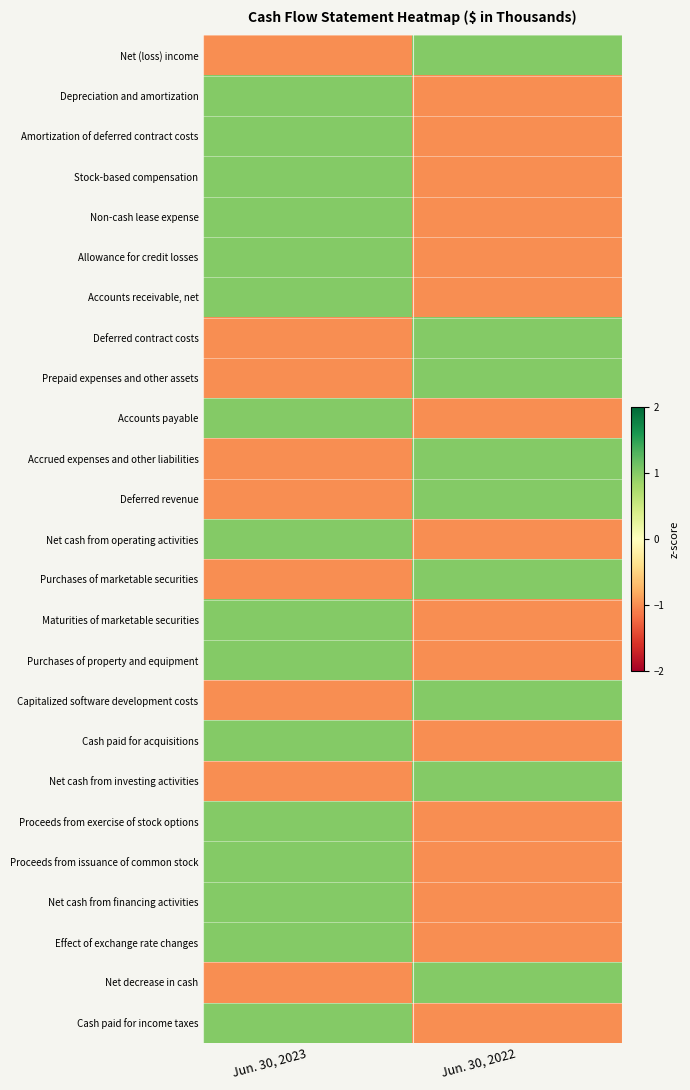

Reading left to right, extract all data points from this chart.

Net (loss) income: Jun. 30, 2023=-1	Jun. 30, 2022=1
Depreciation and amortization: Jun. 30, 2023=1	Jun. 30, 2022=-1
Amortization of deferred contract costs: Jun. 30, 2023=1	Jun. 30, 2022=-1
Stock-based compensation: Jun. 30, 2023=1	Jun. 30, 2022=-1
Non-cash lease expense: Jun. 30, 2023=1	Jun. 30, 2022=-1
Allowance for credit losses: Jun. 30, 2023=1	Jun. 30, 2022=-1
Accounts receivable, net: Jun. 30, 2023=1	Jun. 30, 2022=-1
Deferred contract costs: Jun. 30, 2023=-1	Jun. 30, 2022=1
Prepaid expenses and other assets: Jun. 30, 2023=-1	Jun. 30, 2022=1
Accounts payable: Jun. 30, 2023=1	Jun. 30, 2022=-1
Accrued expenses and other liabilities: Jun. 30, 2023=-1	Jun. 30, 2022=1
Deferred revenue: Jun. 30, 2023=-1	Jun. 30, 2022=1
Net cash from operating activities: Jun. 30, 2023=1	Jun. 30, 2022=-1
Purchases of marketable securities: Jun. 30, 2023=-1	Jun. 30, 2022=1
Maturities of marketable securities: Jun. 30, 2023=1	Jun. 30, 2022=-1
Purchases of property and equipment: Jun. 30, 2023=1	Jun. 30, 2022=-1
Capitalized software development costs: Jun. 30, 2023=-1	Jun. 30, 2022=1
Cash paid for acquisitions: Jun. 30, 2023=1	Jun. 30, 2022=-1
Net cash from investing activities: Jun. 30, 2023=-1	Jun. 30, 2022=1
Proceeds from exercise of stock options: Jun. 30, 2023=1	Jun. 30, 2022=-1
Proceeds from issuance of common stock: Jun. 30, 2023=1	Jun. 30, 2022=-1
Net cash from financing activities: Jun. 30, 2023=1	Jun. 30, 2022=-1
Effect of exchange rate changes: Jun. 30, 2023=1	Jun. 30, 2022=-1
Net decrease in cash: Jun. 30, 2023=-1	Jun. 30, 2022=1
Cash paid for income taxes: Jun. 30, 2023=1	Jun. 30, 2022=-1